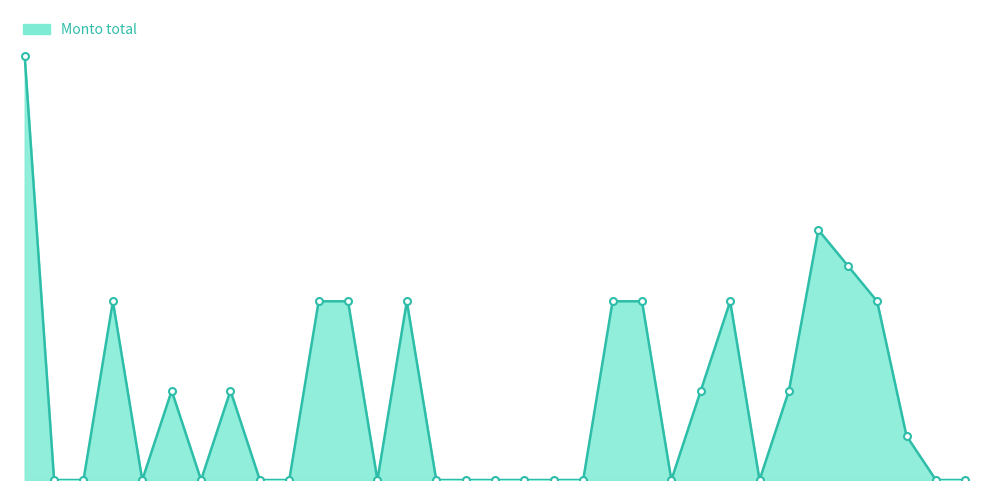

Does the chart display data point markers on the line(s)?

No